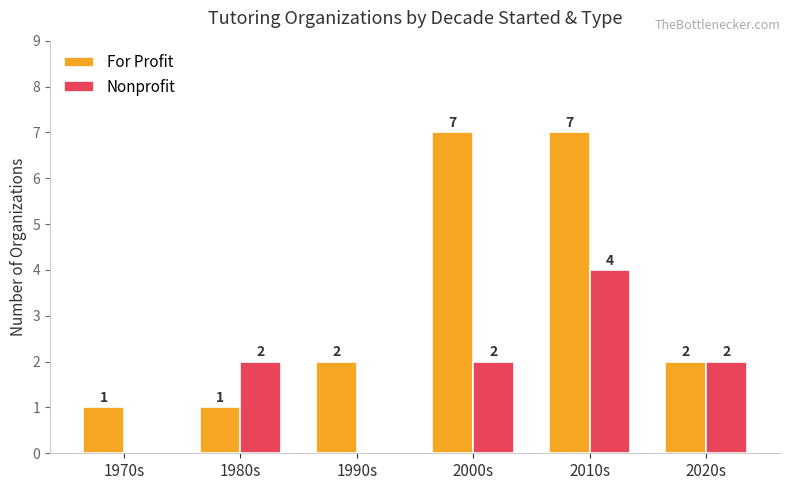

Does the chart contain stacked bars?

No